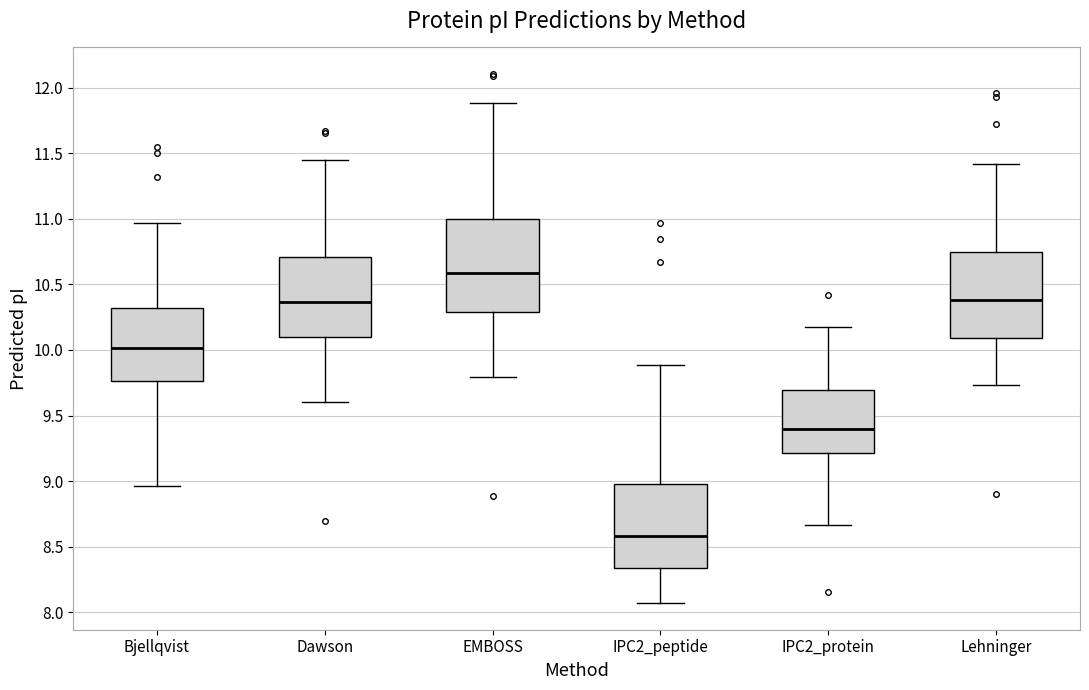

Reading left to right, read every box against the y-axis: the position of its median line, the range the box covers, and the ends of its whiskers. The values are not printed on the chart, so give them approximately, as read against the axis.

Bjellqvist: median 10.00, box 9.75 to 10.30, whiskers 8.95 to 10.95
Dawson: median 10.35, box 10.10 to 10.70, whiskers 9.60 to 11.45
EMBOSS: median 10.60, box 10.30 to 11.00, whiskers 9.80 to 11.90
IPC2_peptide: median 8.60, box 8.35 to 9.00, whiskers 8.05 to 9.90
IPC2_protein: median 9.40, box 9.20 to 9.70, whiskers 8.65 to 10.20
Lehninger: median 10.40, box 10.10 to 10.75, whiskers 9.75 to 11.40